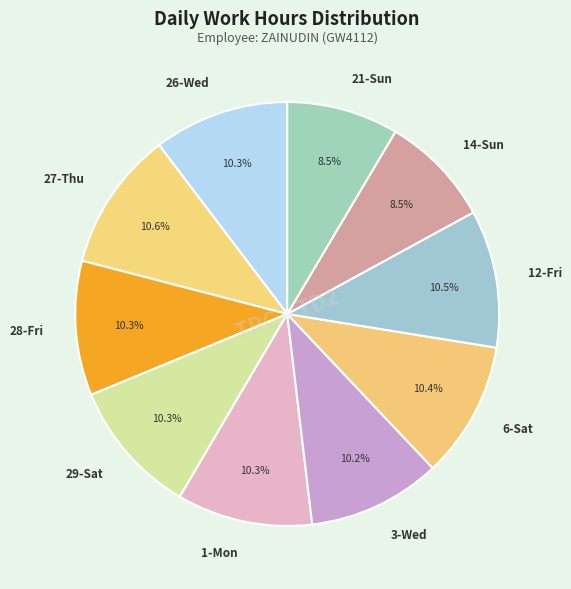

Count the number of slices in the pie.

10